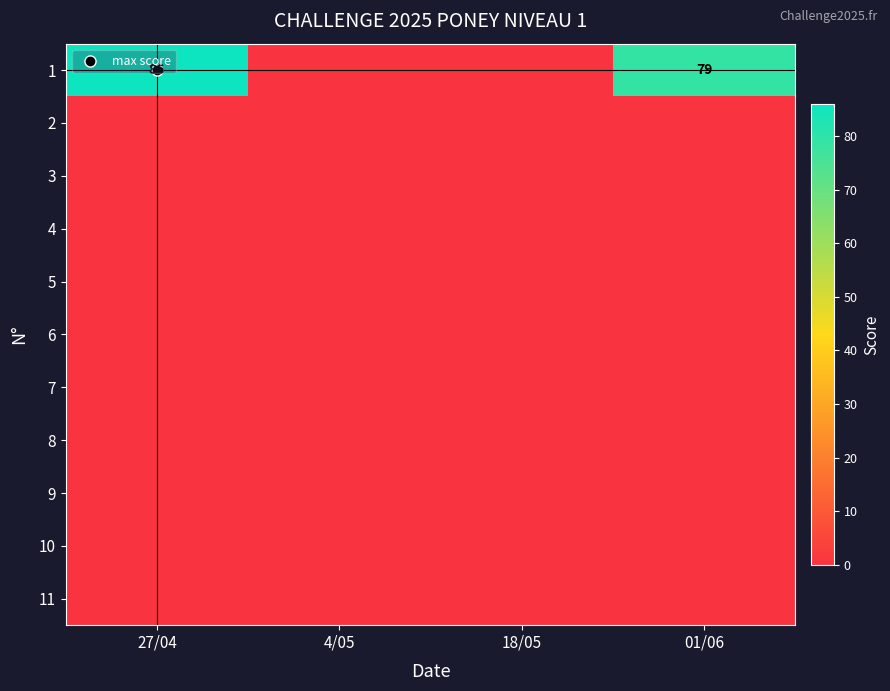

Between 27/04 and 01/06, which is larger?

27/04